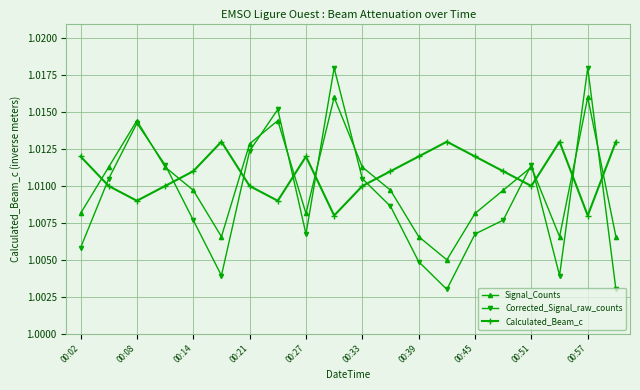

Which series has the widest spread of values?

Corrected_Signal_raw_counts